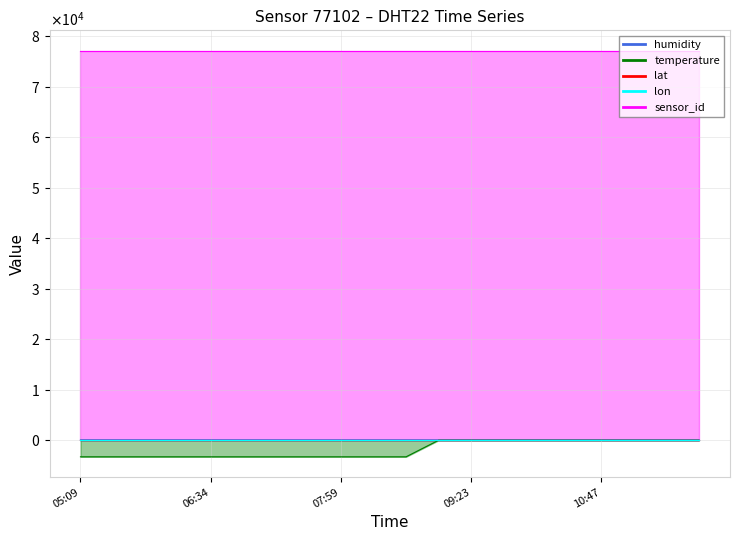

What position from the left is 09:23?

13